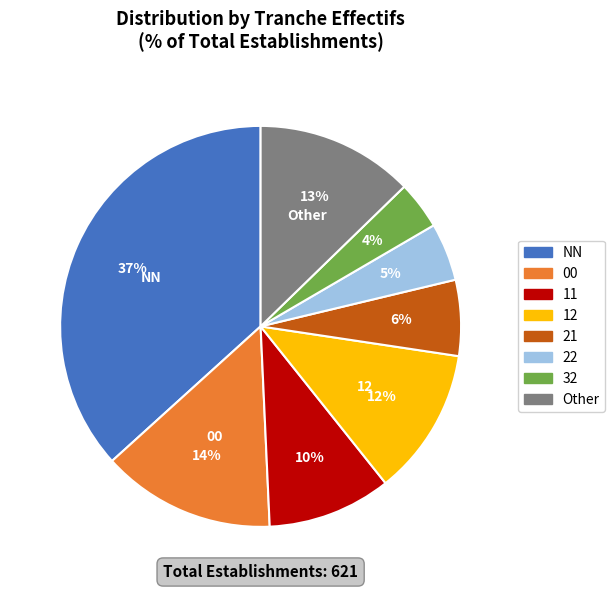

What percentage is the 11 slice, to the nearest percent?

10%